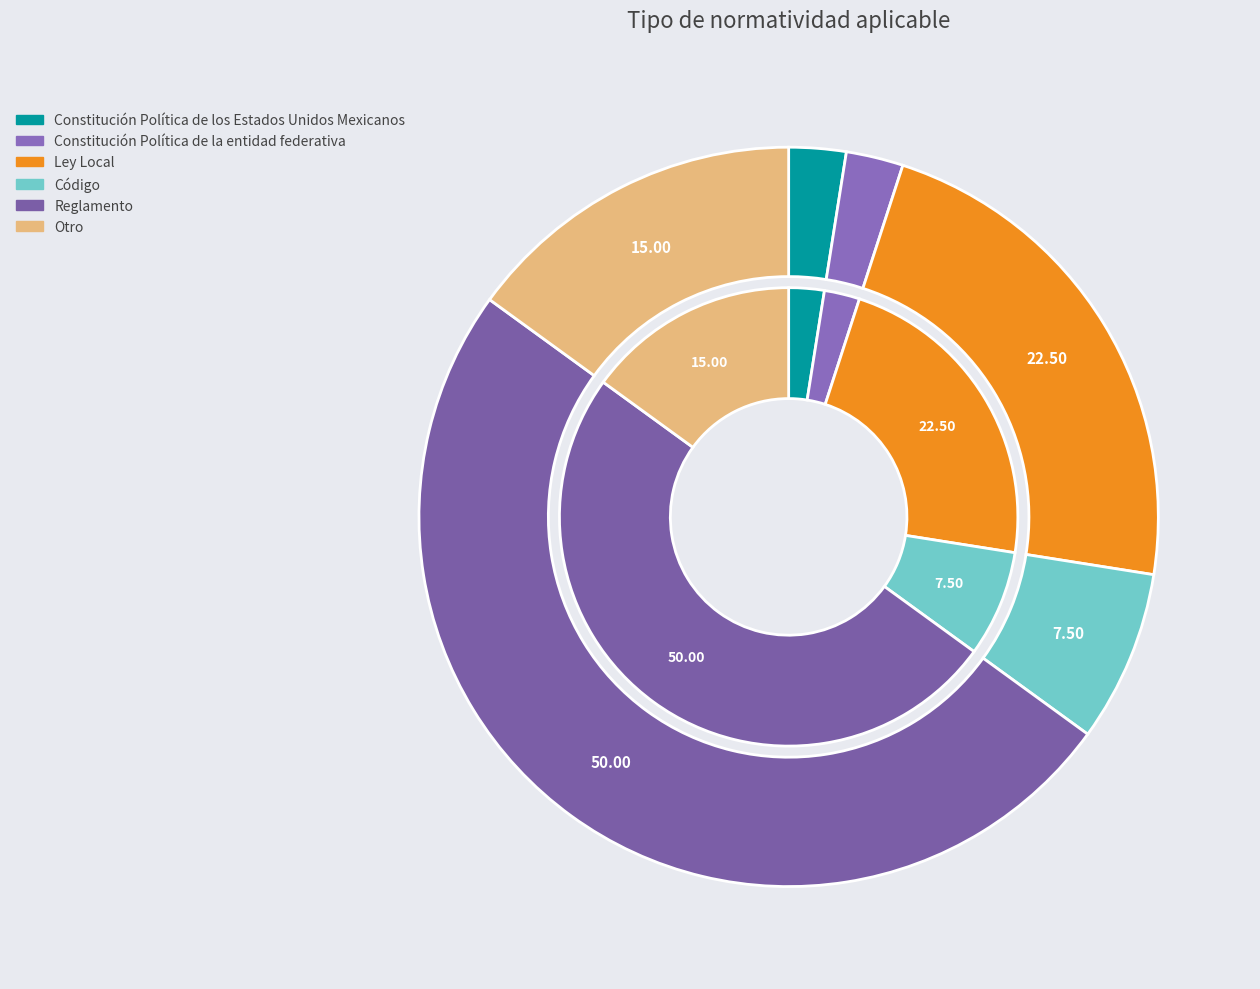

Count the number of slices in the pie.

6